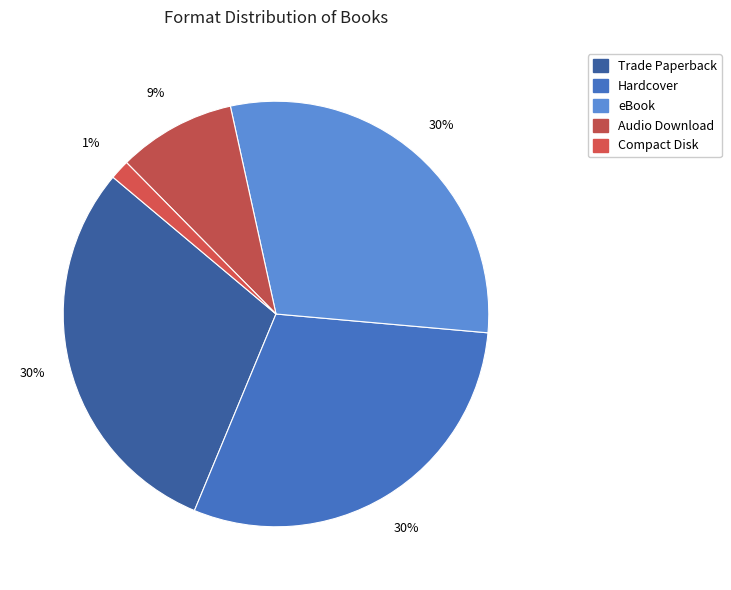

Rank the categories by value from lowest to highest.

Compact Disk, Audio Download, Trade Paperback, Hardcover, eBook